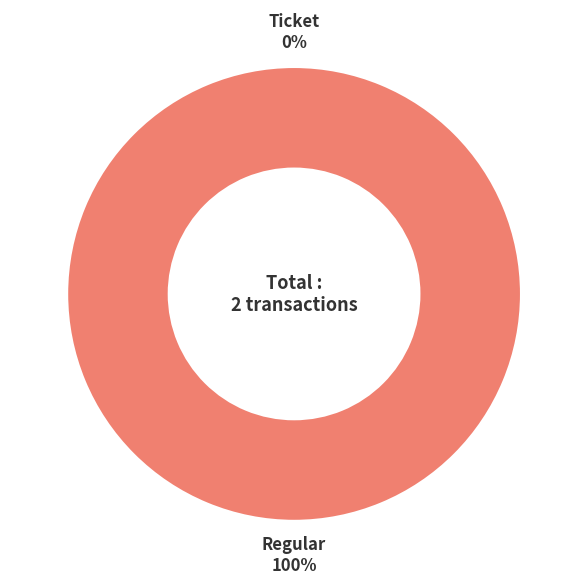

What is the largest slice in the pie chart?

Regular